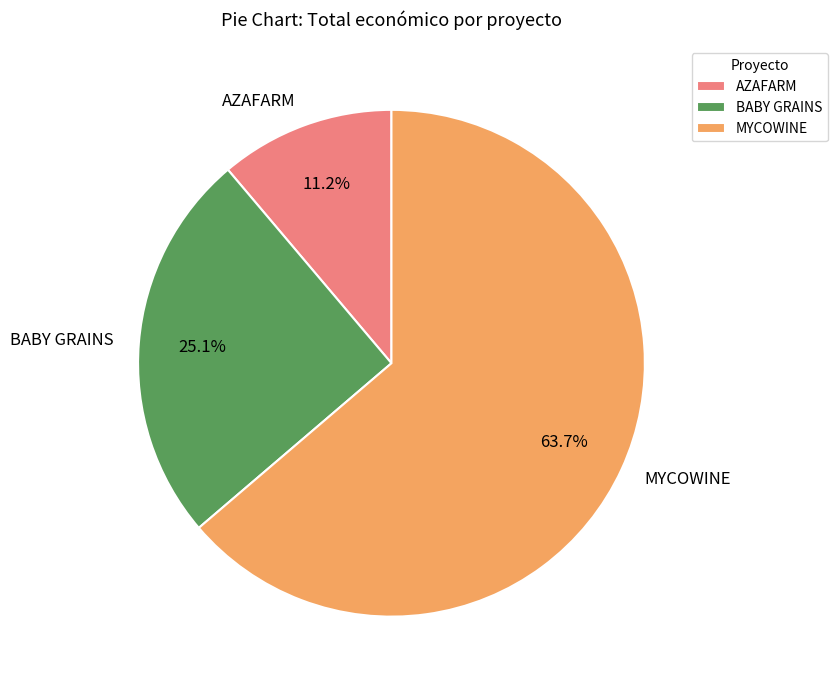

Do AZAFARM and MYCOWINE together represent more than half of the pie?

Yes